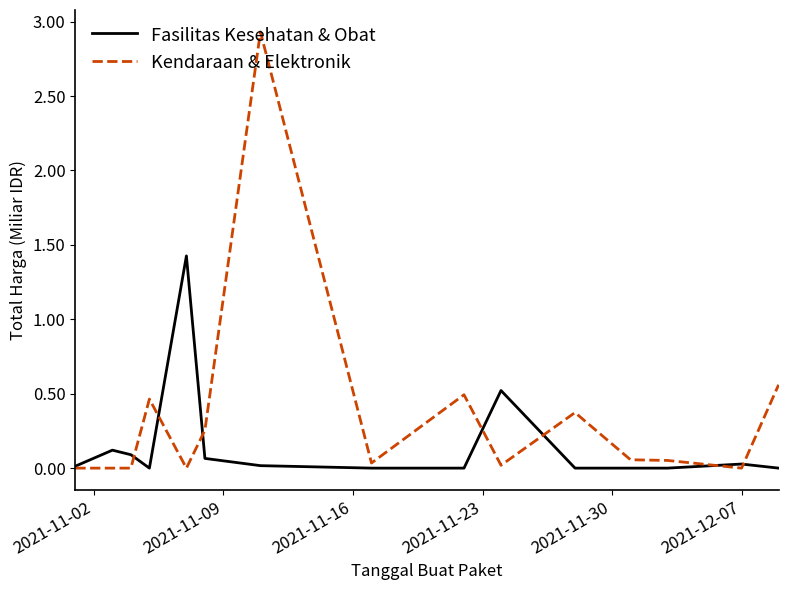

List the series in order of their overall mean, highest first.

Kendaraan & Elektronik, Fasilitas Kesehatan & Obat